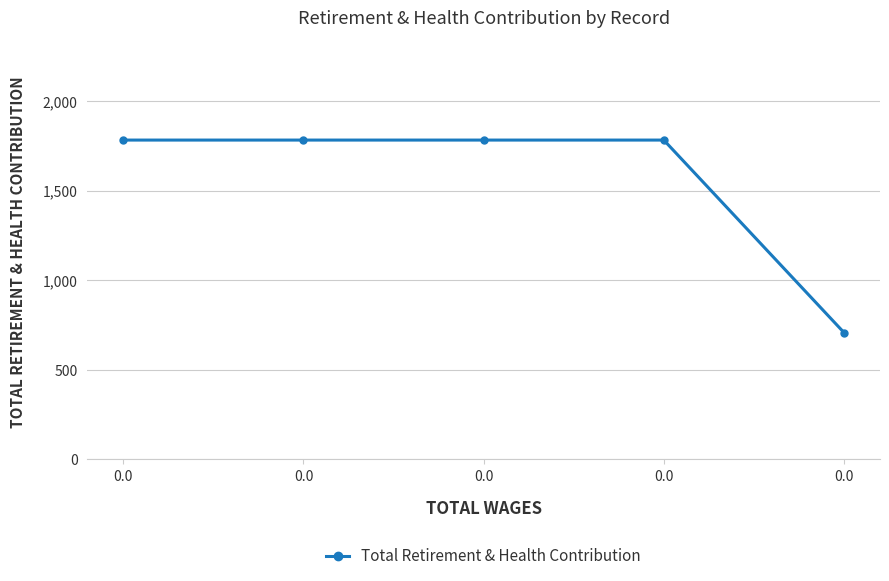

How many values are below 1782?

1